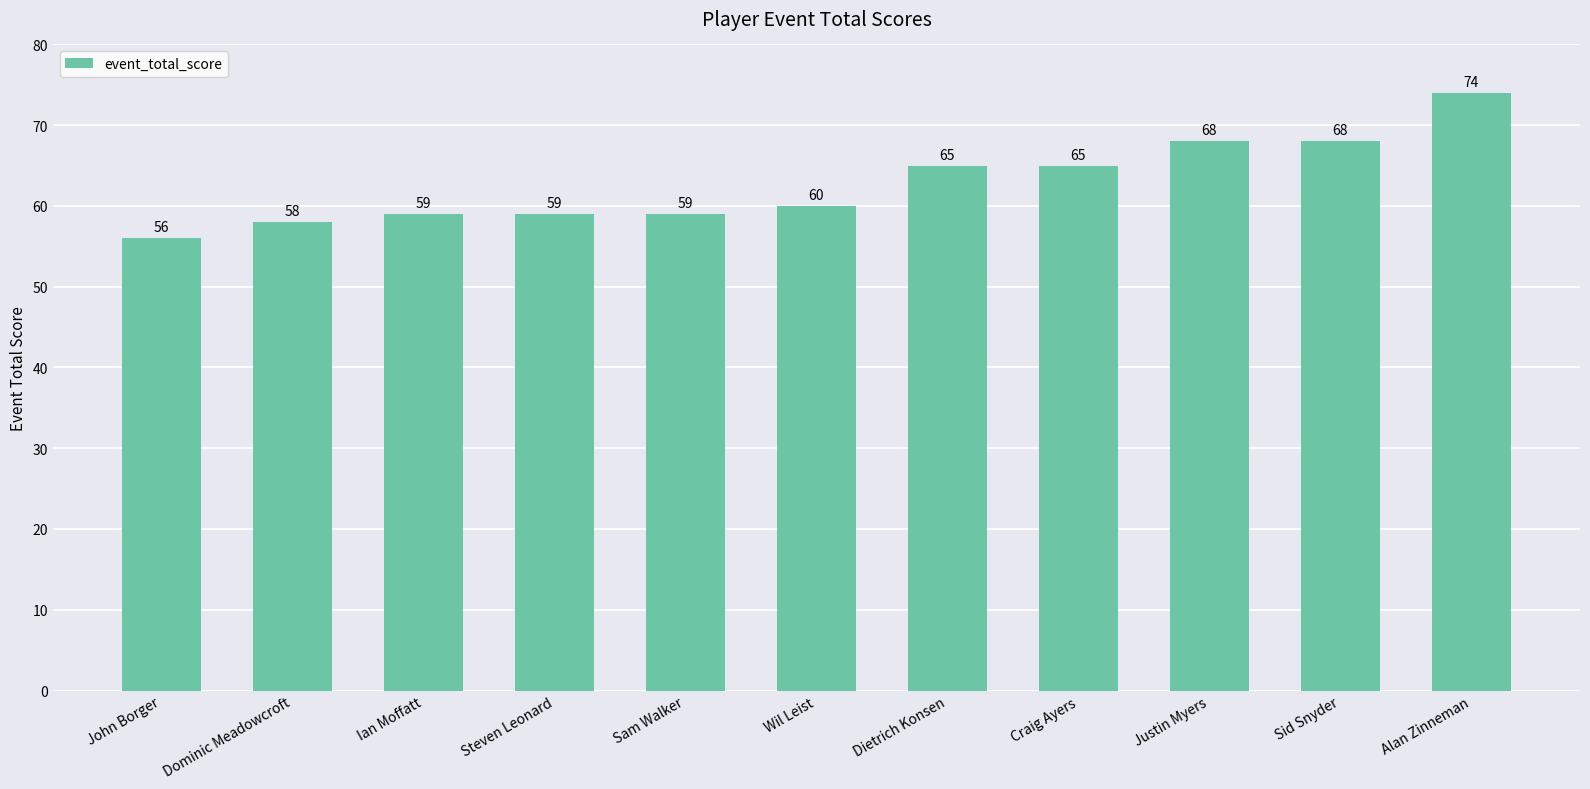

What is the value of the 3rd bar from the left?

59